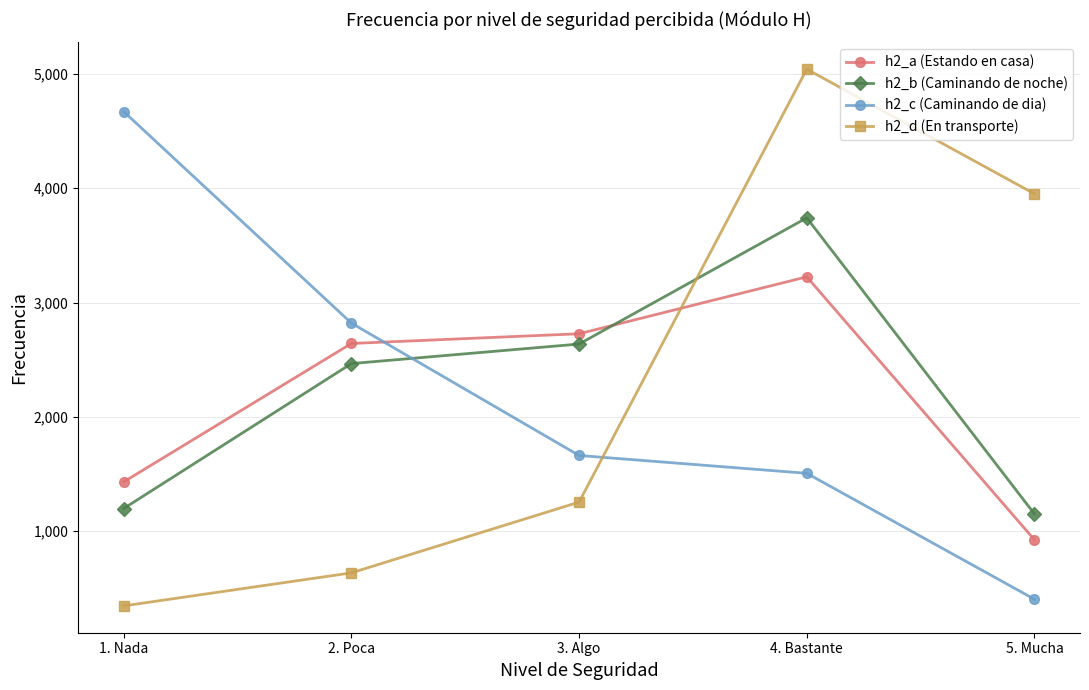

How many data points in h2_a (Estando en casa) are less than 2642?

2